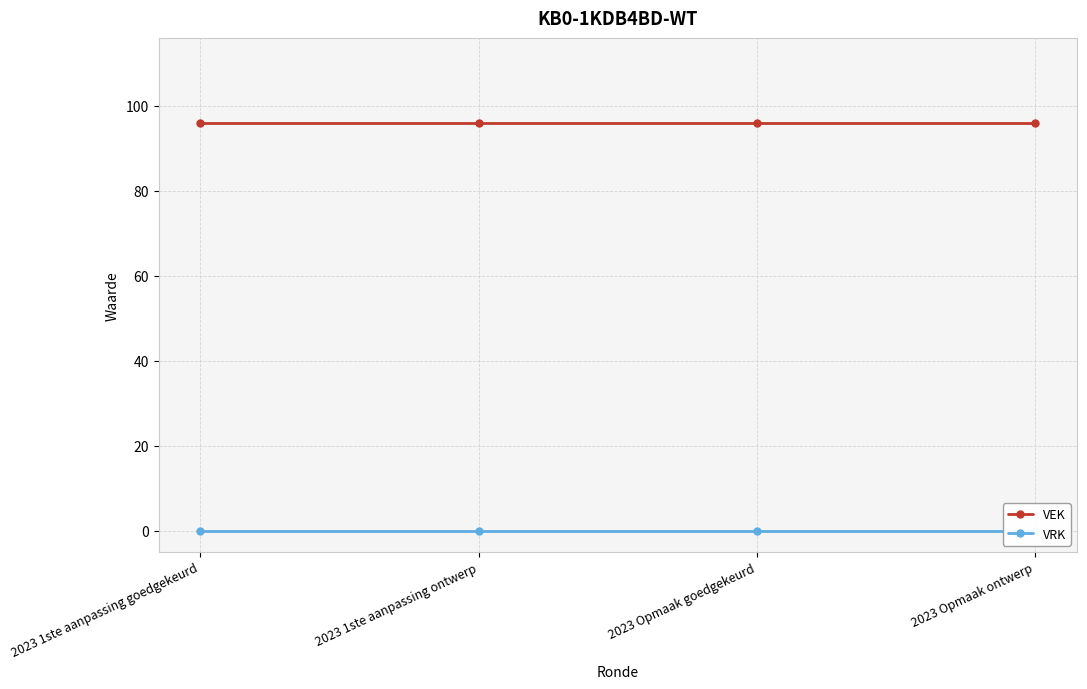

What are all the series names shown in the legend?

VEK, VRK